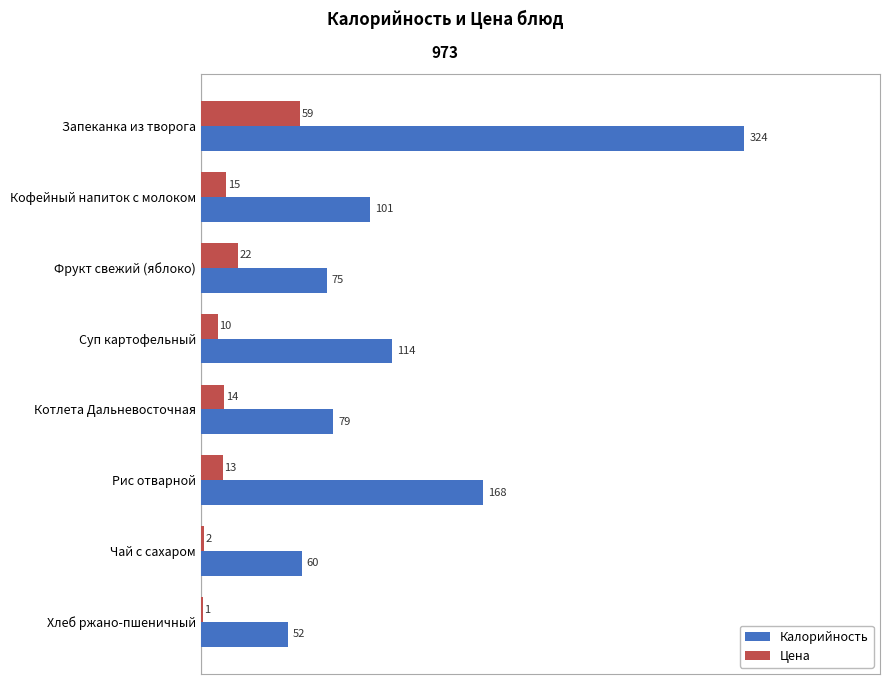

Which series changed the most between Кофейный напиток с молоком and Хлеб ржано-пшеничный?

Калорийность